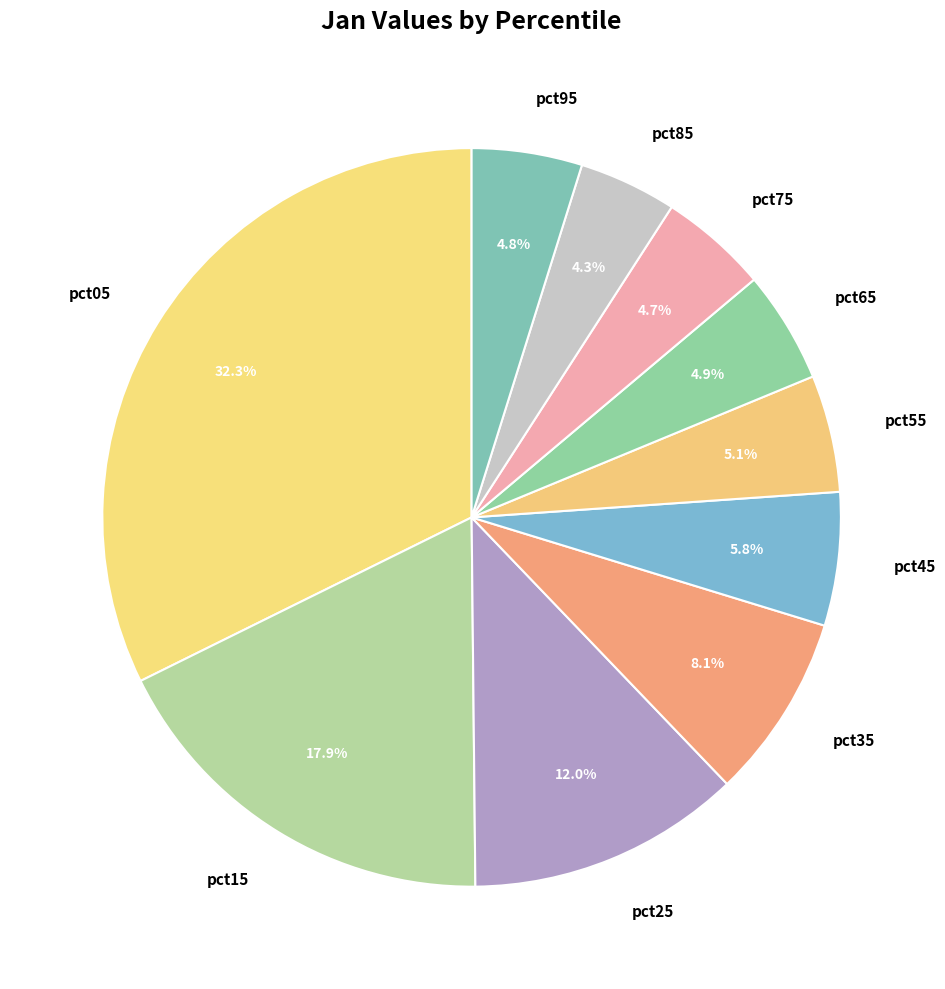

True or false: pct75 accounts for 19% of the total.

False